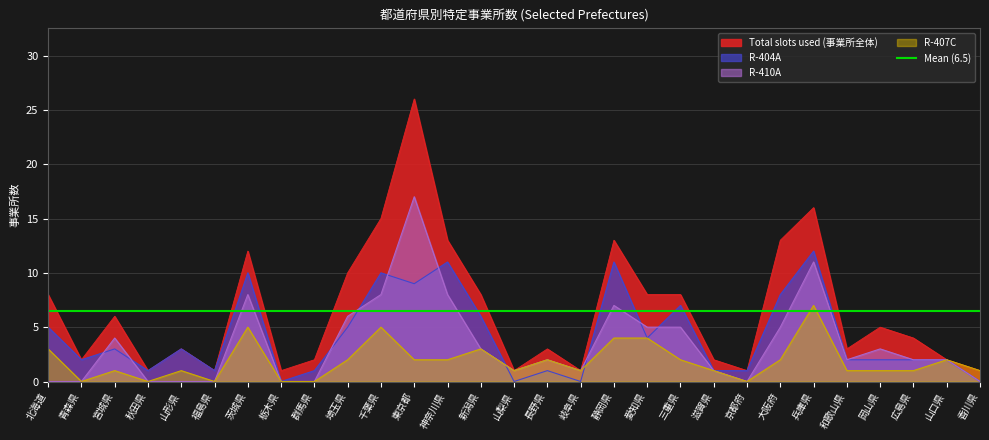

Which series has the largest total across all categories?

Total slots used (事業所全体)